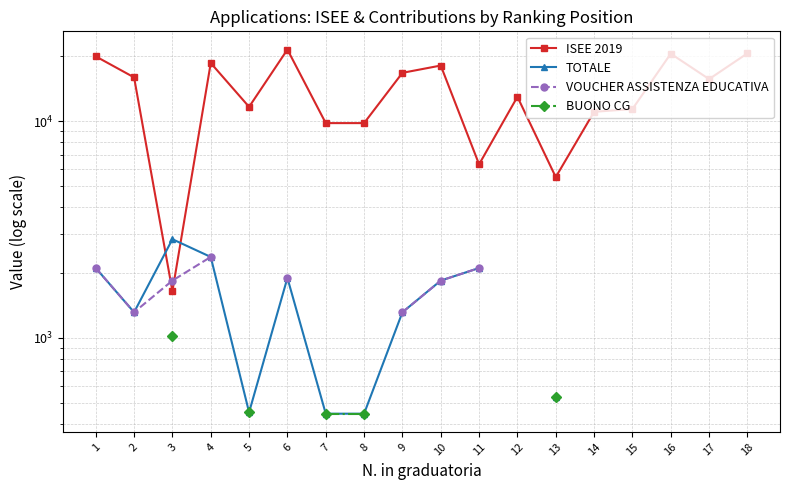

How many positive values does the VOUCHER ASSISTENZA EDUCATIVA series have?

8